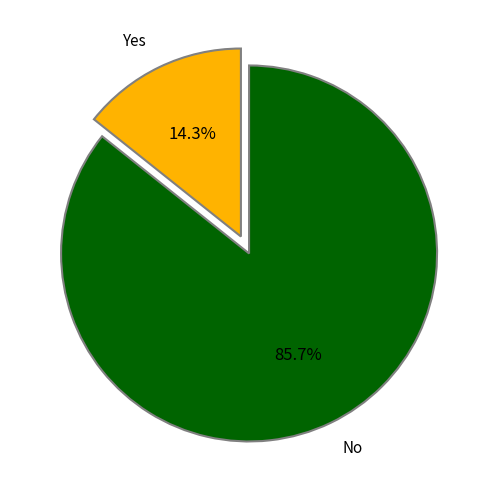

What is the total percentage of Yes and No?

100.0%